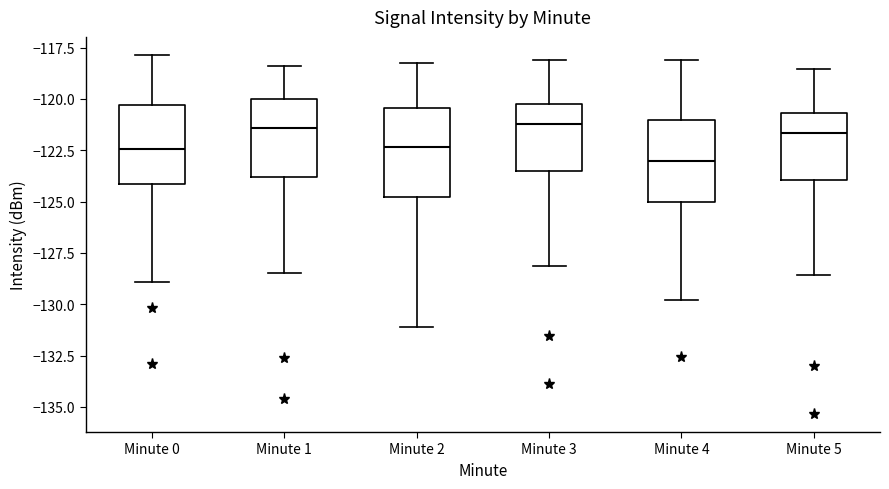

Where is the upper edge of the box for Minute 2 on the y-axis? The values are not printed on the chart, so give them approximately, as read against the axis.

-120.5